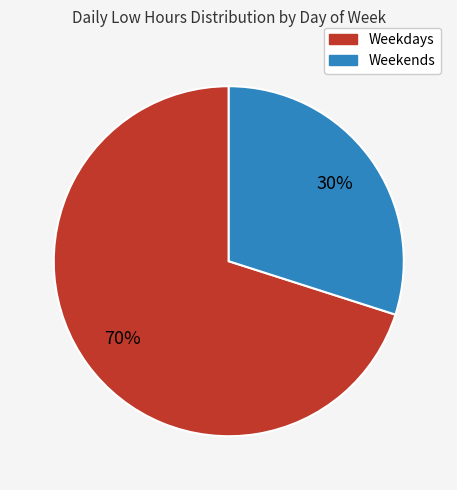

Is there a majority slice in this chart?

Yes